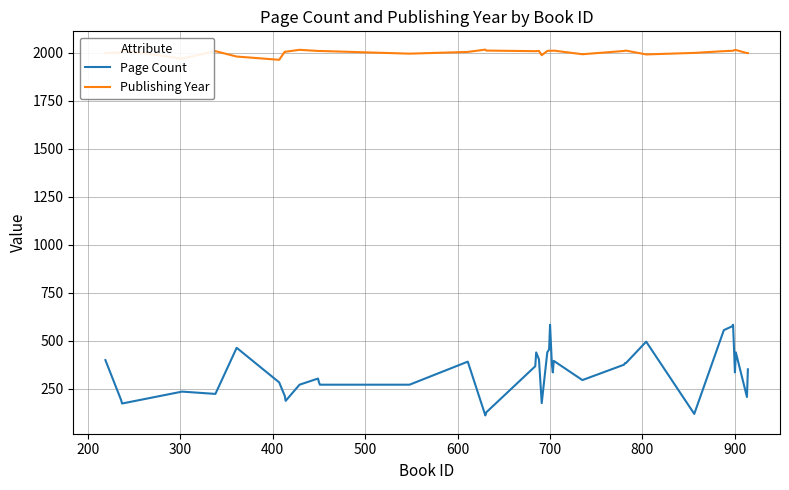

List the series in order of their peak value, highest first.

Publishing Year, Page Count